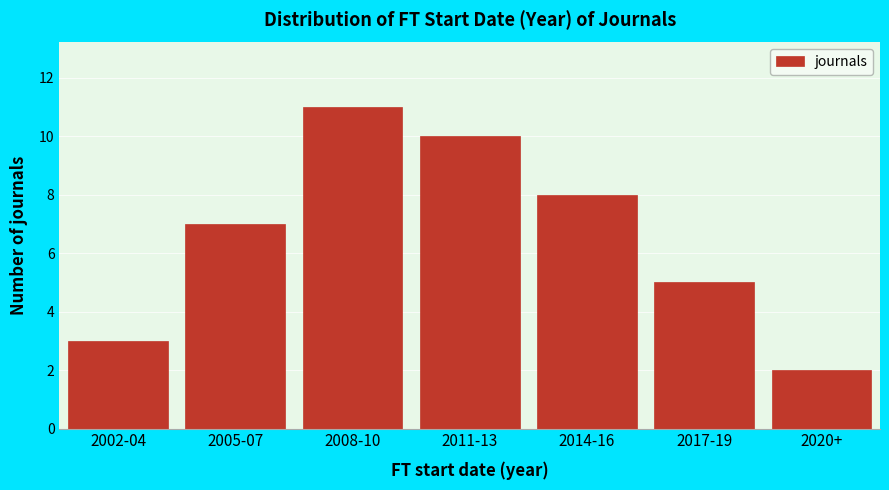

Reading left to right, transcribe all the data shown in this chart.

3	7	11	10	8	5	2